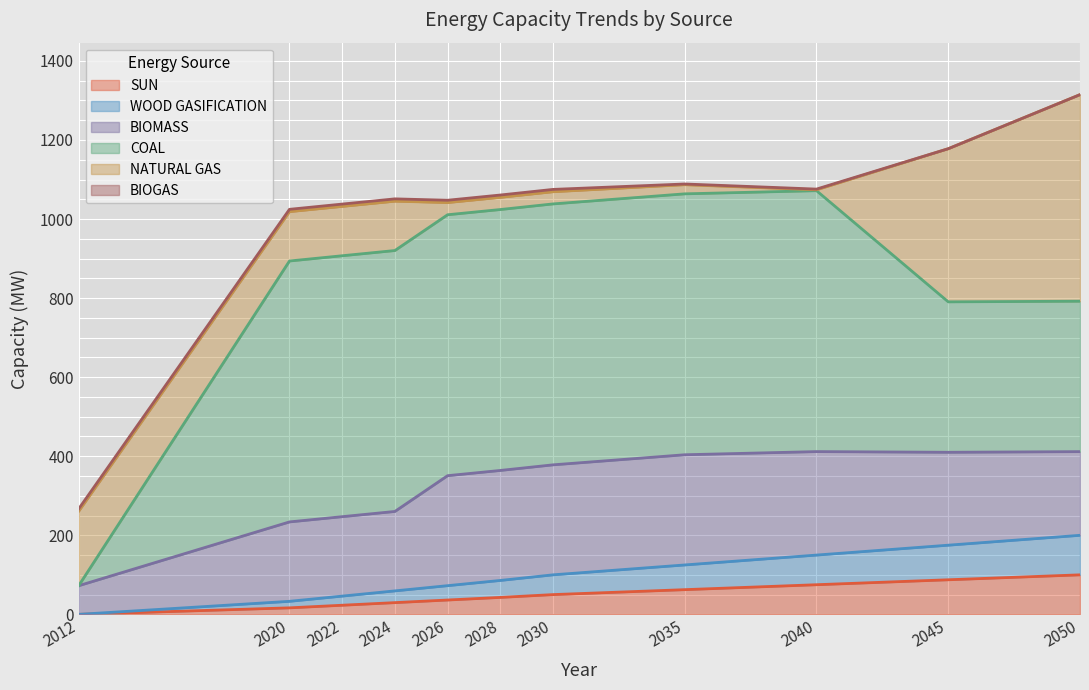

Which series has the widest spread of values?

COAL